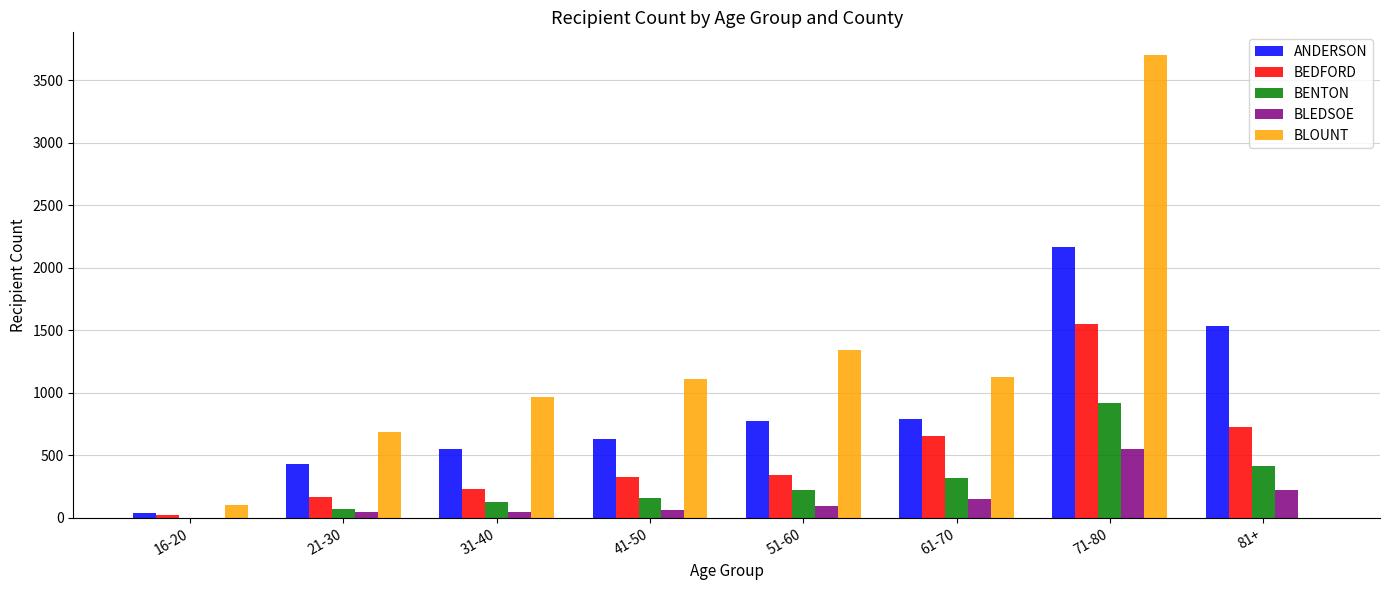

How many data points does each series have?

8